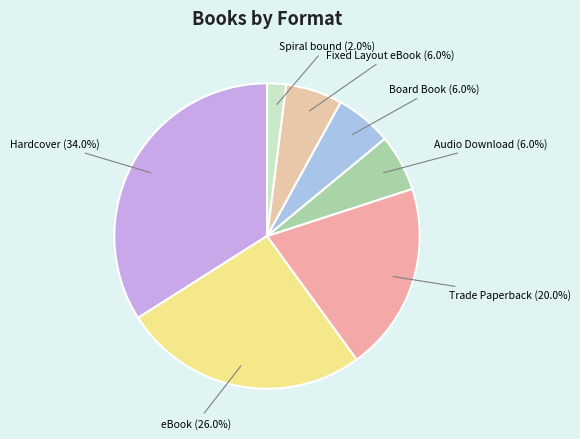

True or false: Spiral bound accounts for 13% of the total.

False